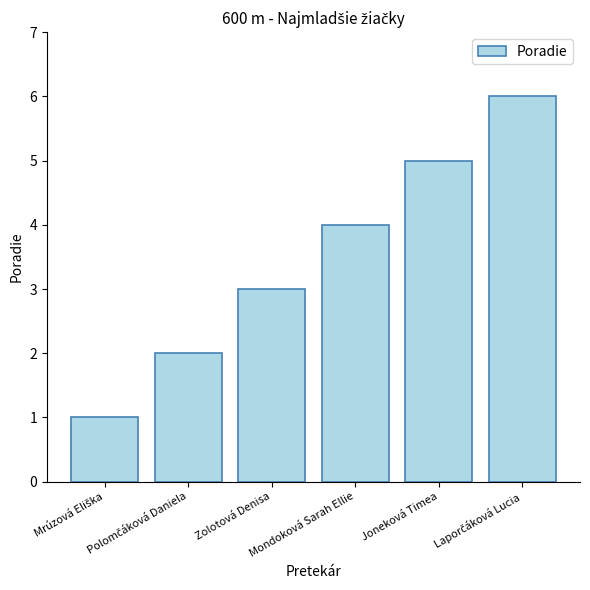

What is the minimum value shown in the chart?

1